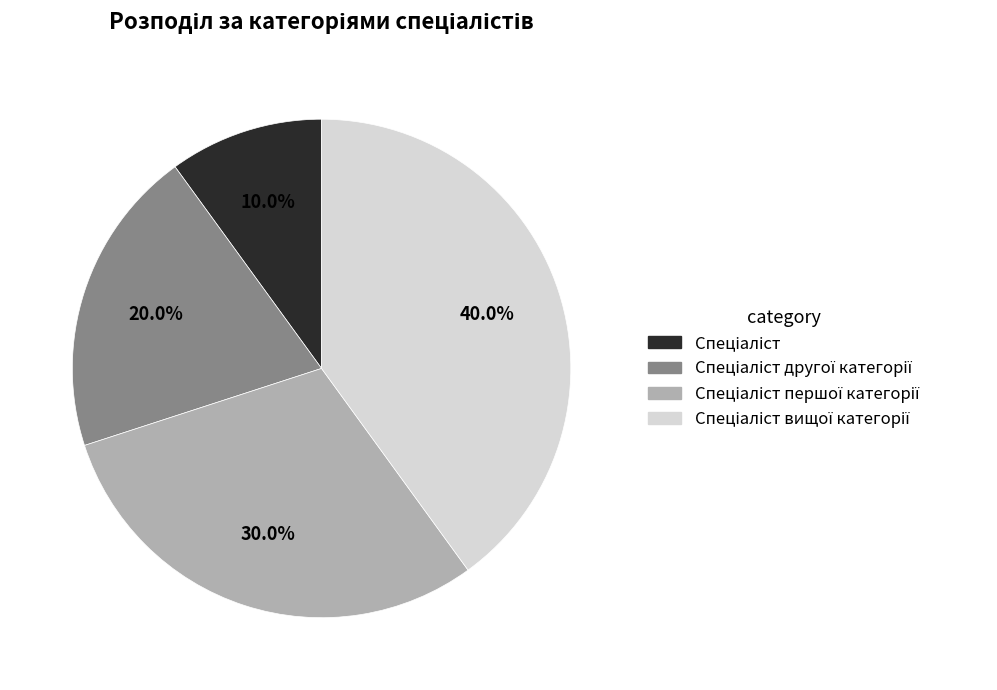

Is there any slice that represents more than half of the pie?

No